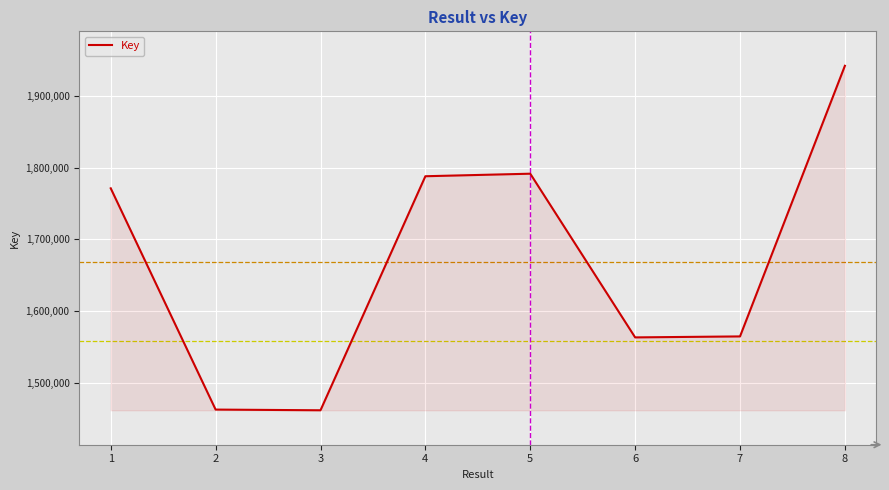

What is the difference between the second highest and second lowest values?

329692